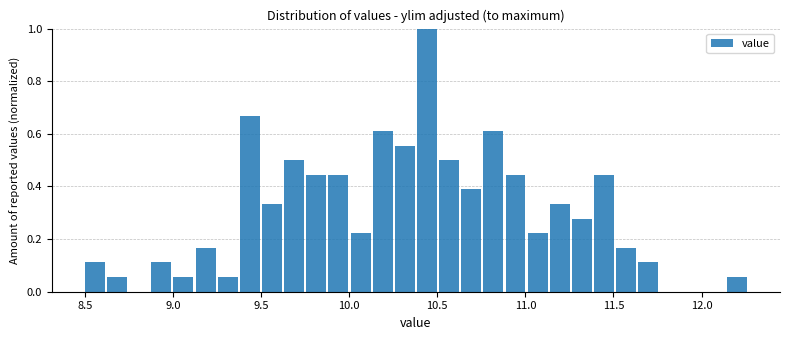

Around what value on the x-axis is the tallest bar? Give the approximate position of its centre, as read against the axis.

10.45